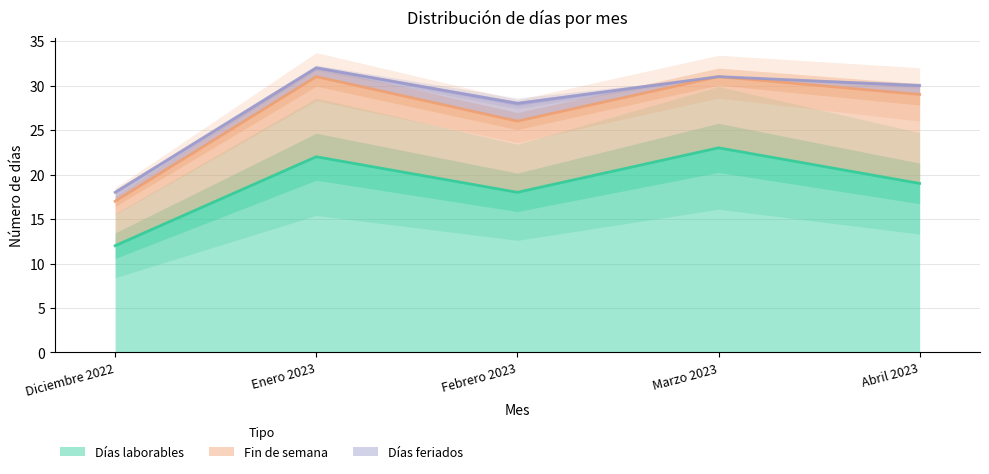

Reading left to right, list all the values displayed in this chart.

Días laborables: 12	22	18	23	19
Fin de semana: 5	9	8	8	10
Días feriados: 1	1	2	0	1